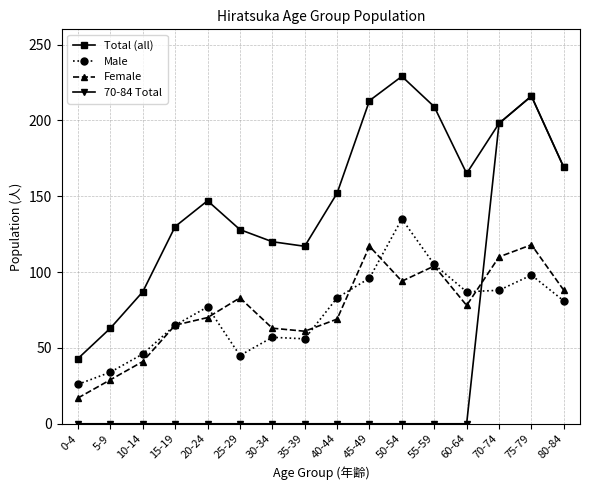

Which series changed the most between 25-29 and 35-39?

Female